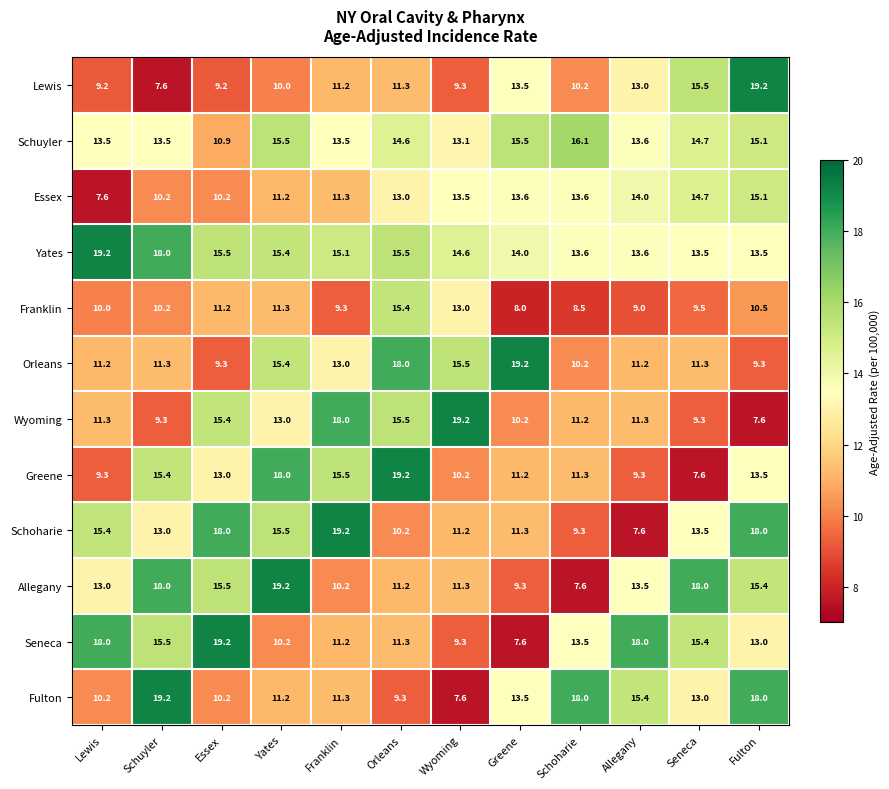

What is the spread (max minus min) of values at Fulton?

11.6